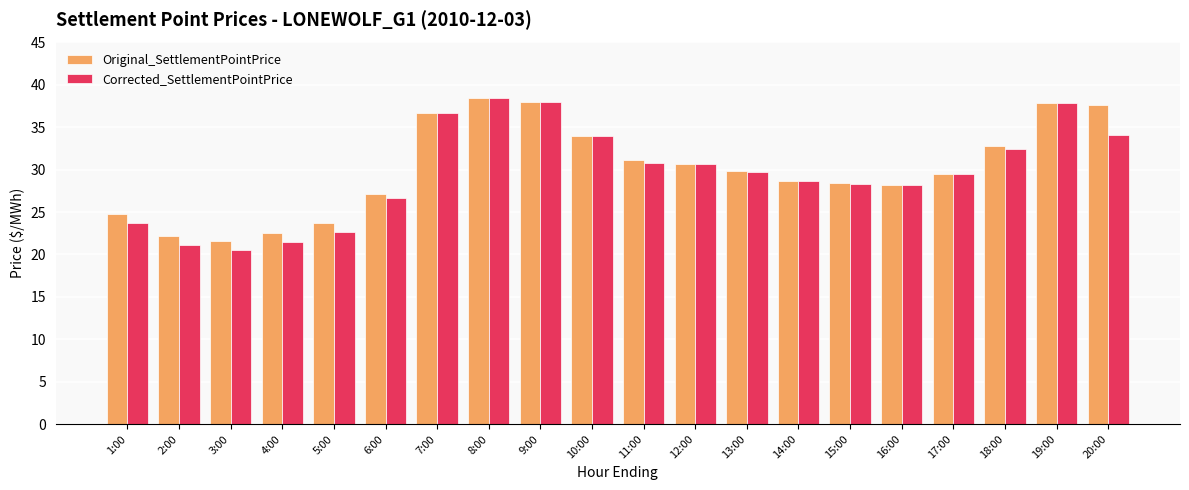

What is the sum of all Original_SettlementPointPrice values?

603.6